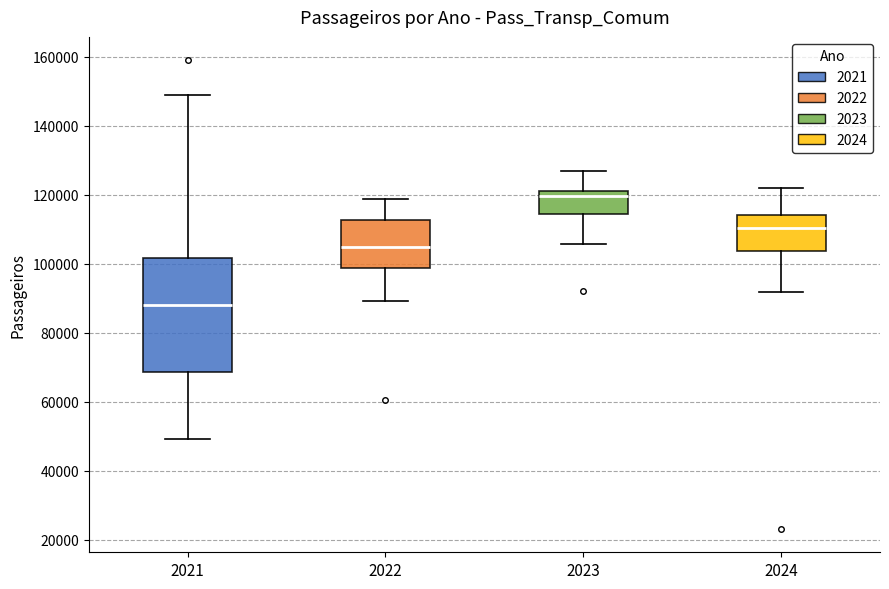

Which box is the tallest, from its lower edge to its upper edge?

2021